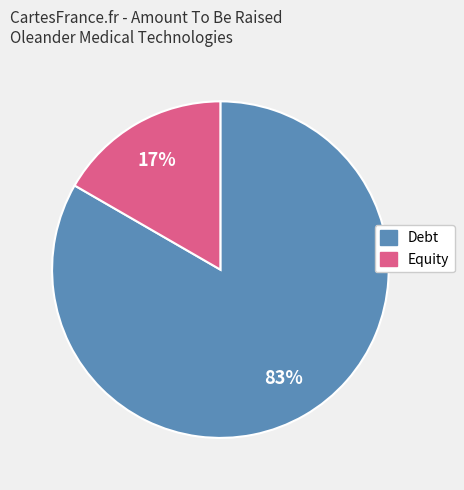

Is there a majority slice in this chart?

Yes